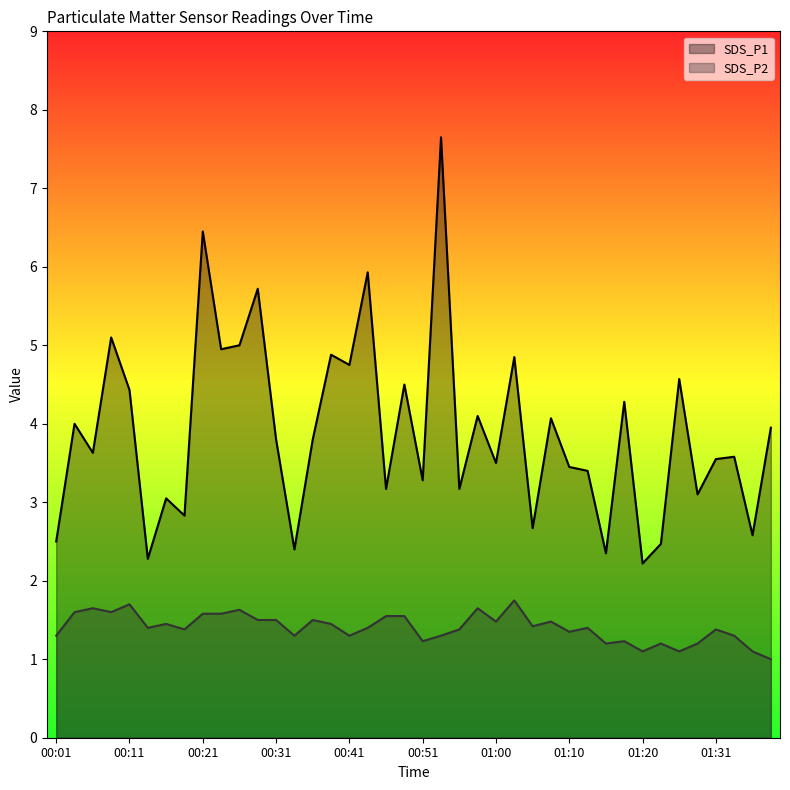

Count the number of categories in the chart.

40